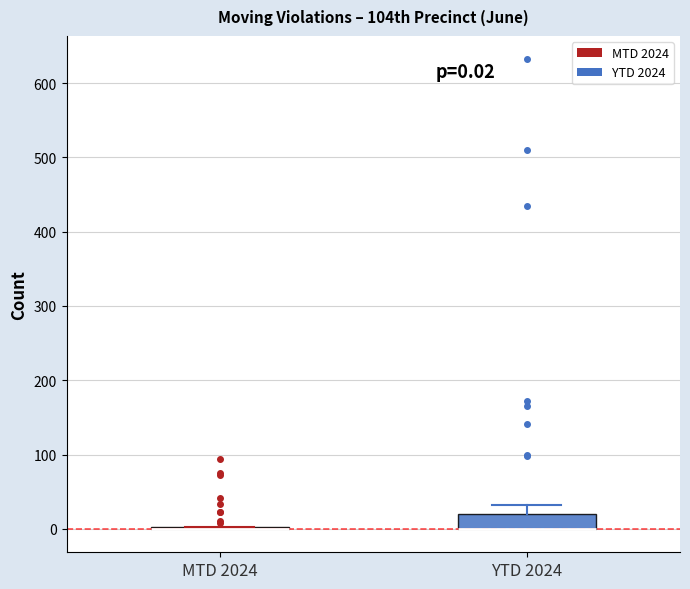

Which box is the tallest, from its lower edge to its upper edge?

YTD 2024